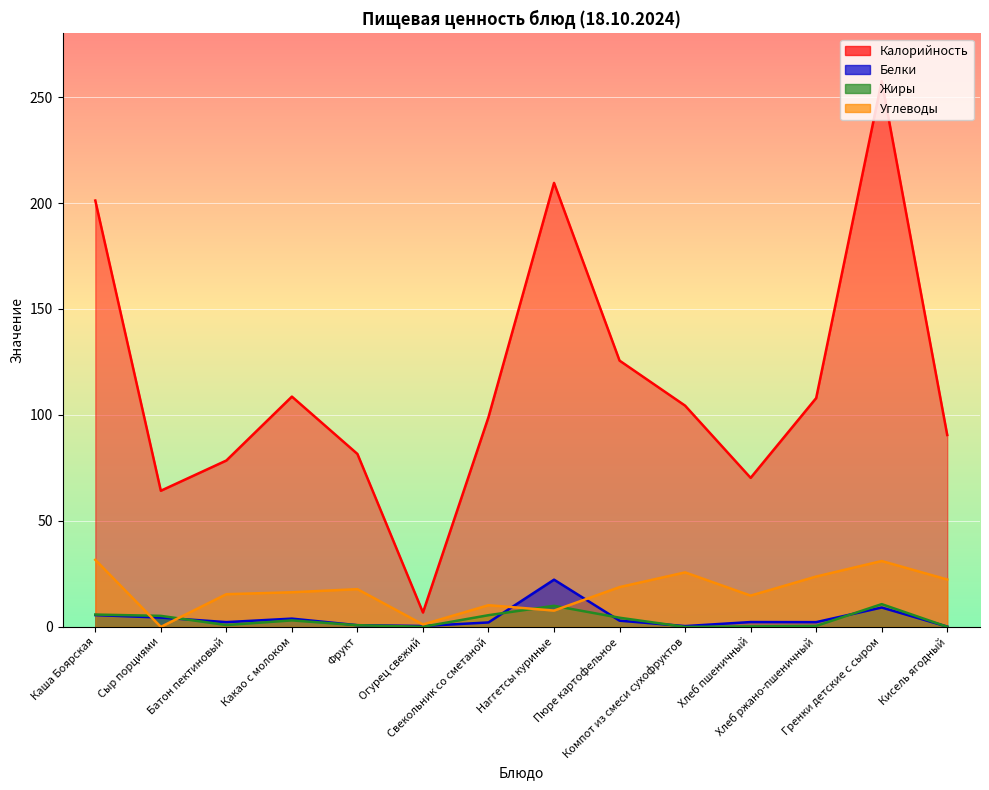

At how many categories does at least one series exceed 58?

13